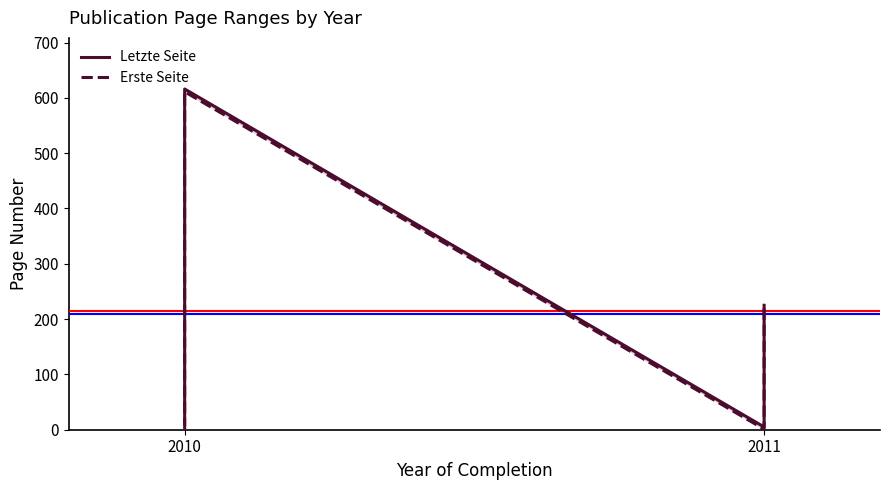

Count the number of data series in this chart.

2